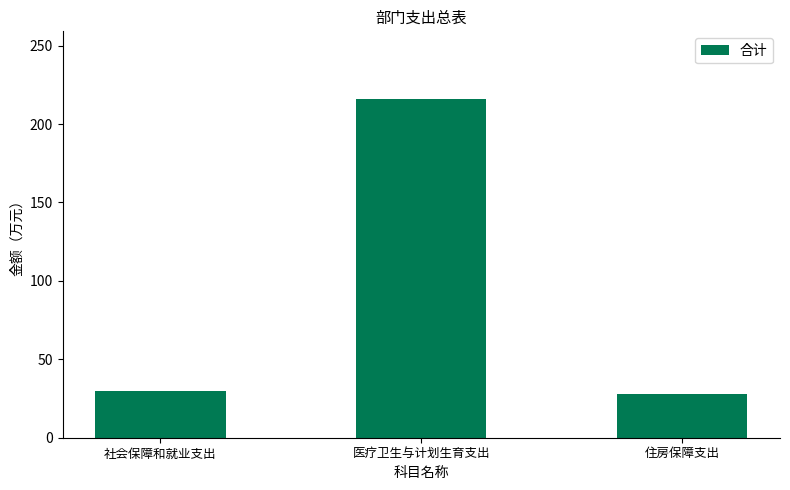

Reading left to right, transcribe all the data shown in this chart.

30.0	215.9	27.9